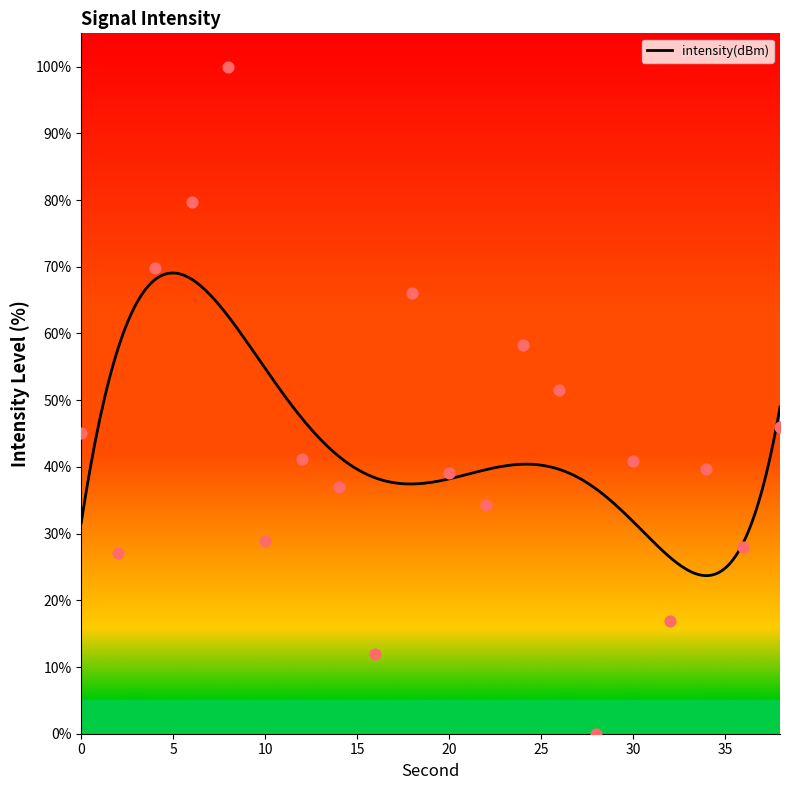

What is the change in value from 4 to 28?

-69.8